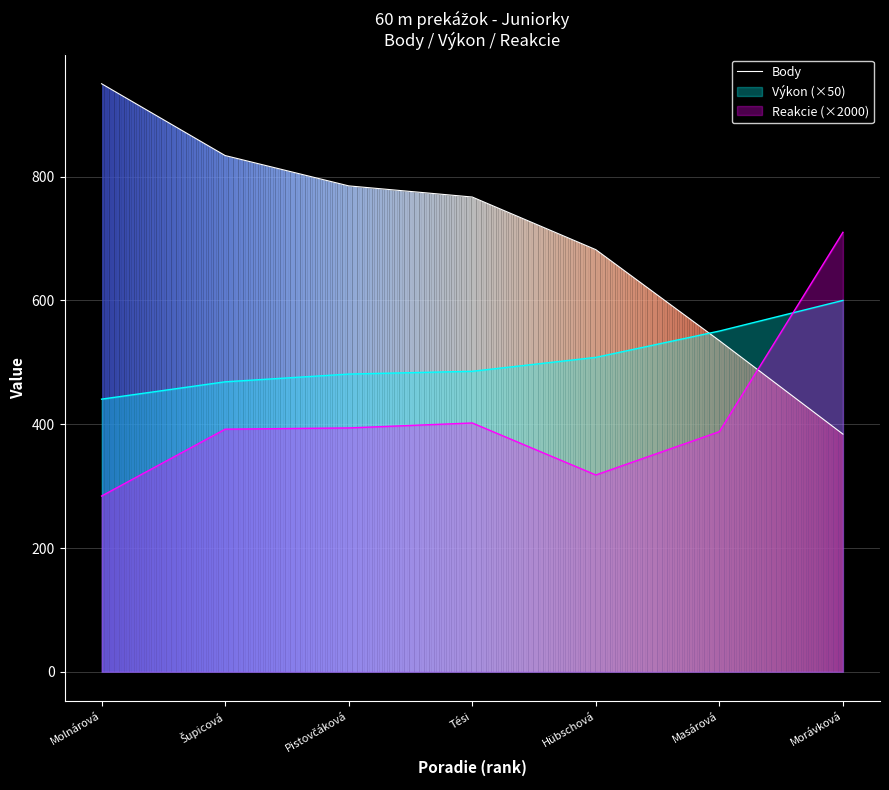

The value at Molnárová is 214. True or false?

False